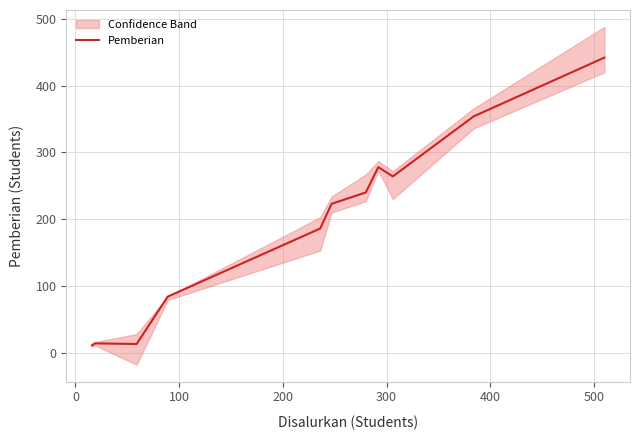

What is the highest value of the Pemberian series?

442